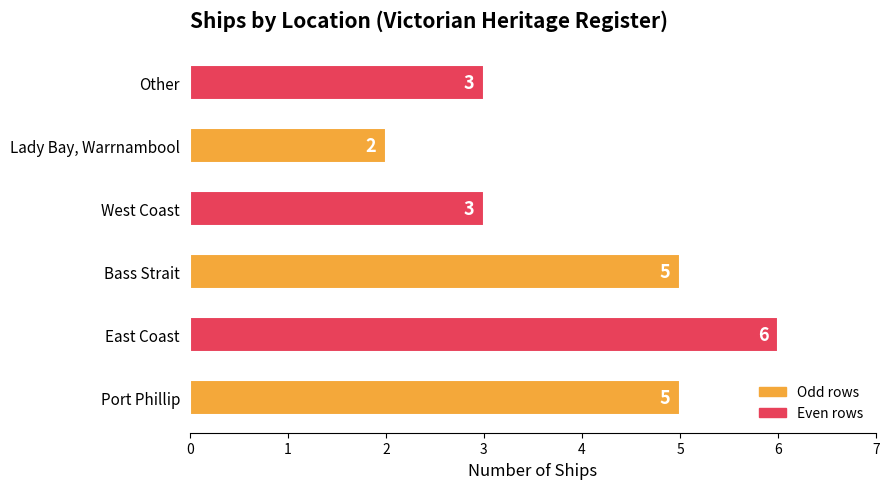

Approximately how many times larger is the value at Other compared to Port Phillip?

0.6